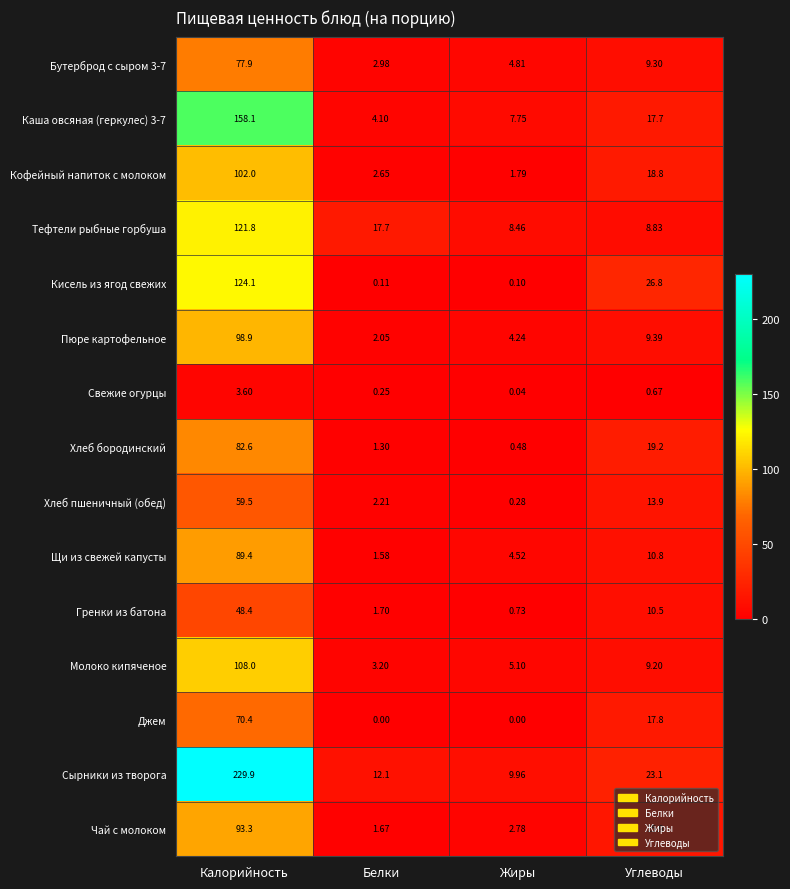

At which label is Гренки из батона closest to 24?

Углеводы